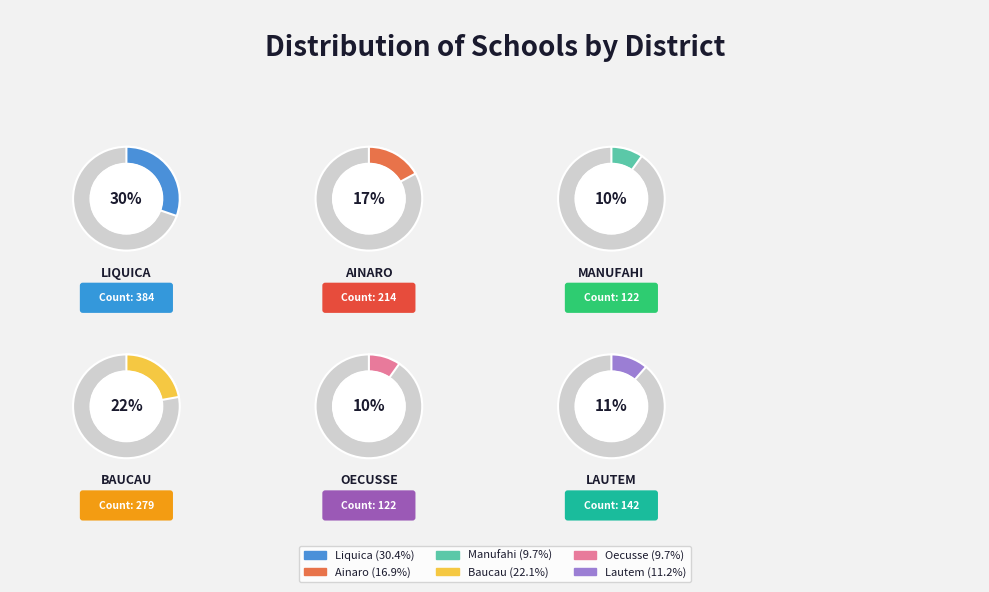

Which slice is the smallest?

Manufahi